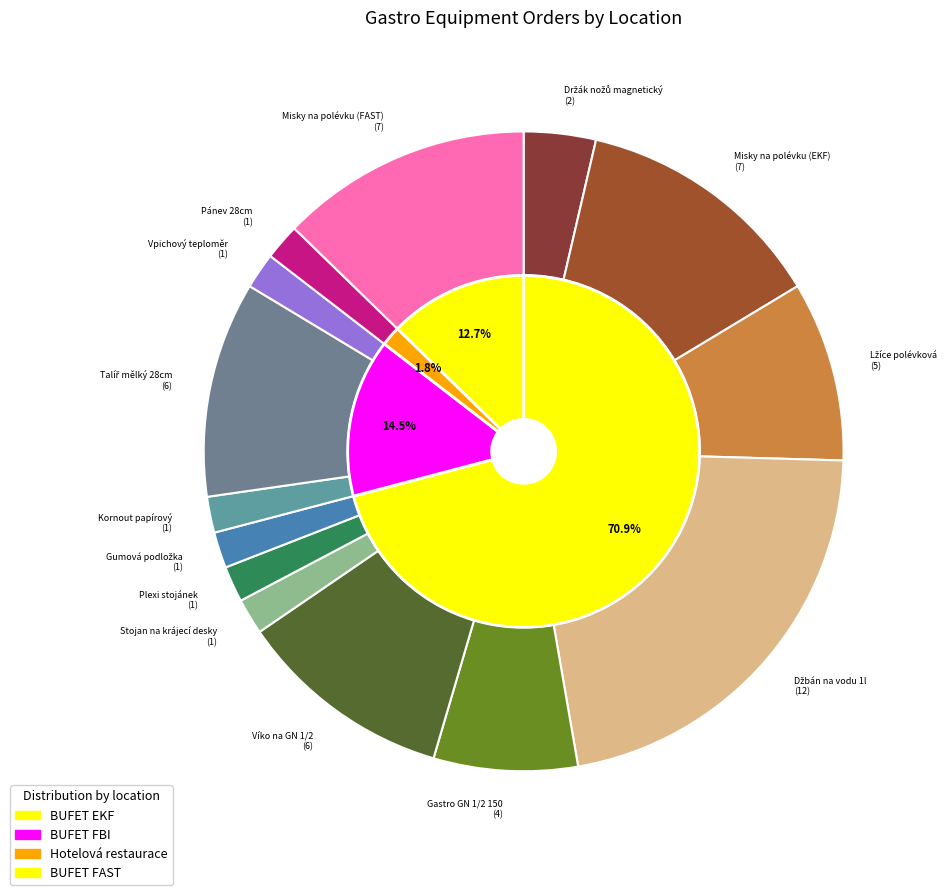

Which category has the smallest portion of the pie?

Stojan na krájecí desky